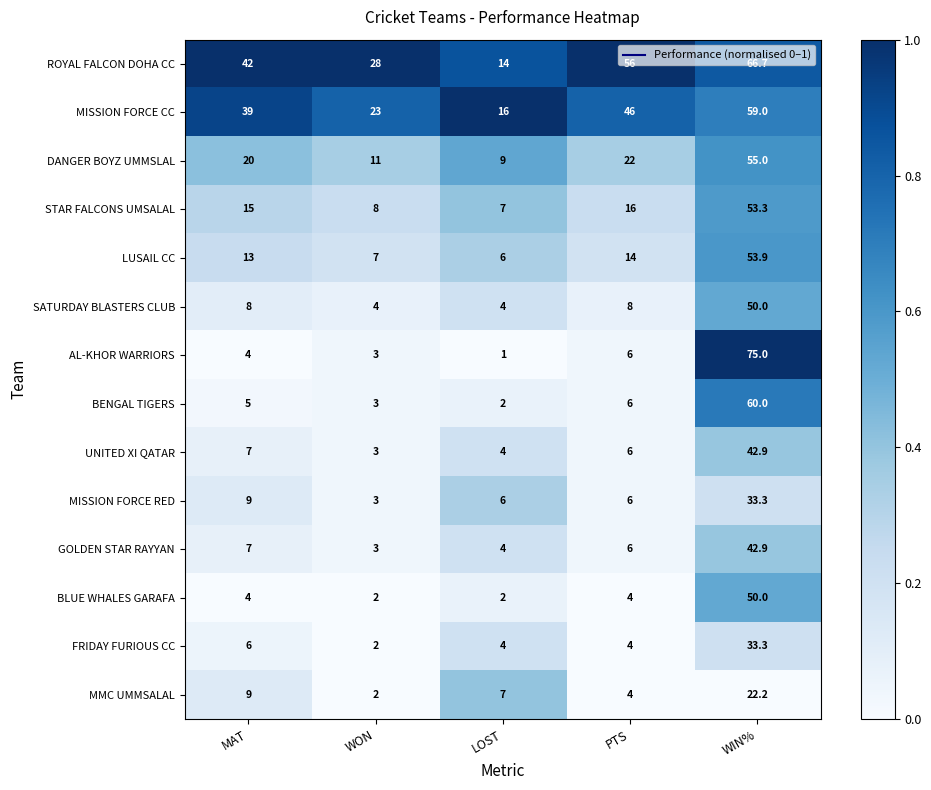

Which series has the largest range (max minus min)?

AL-KHOR WARRIORS